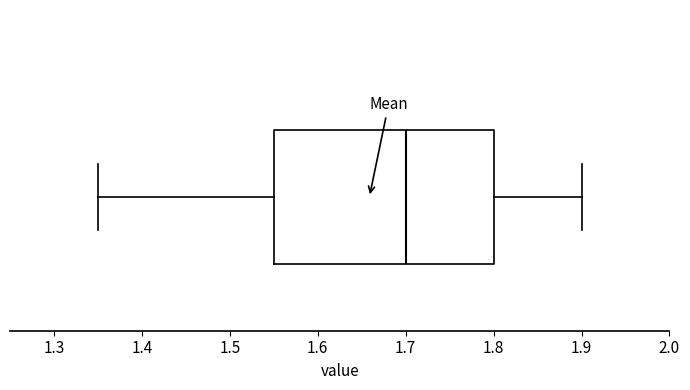

Where is the left edge of the box on the x-axis? The values are not printed on the chart, so give them approximately, as read against the axis.

1.55